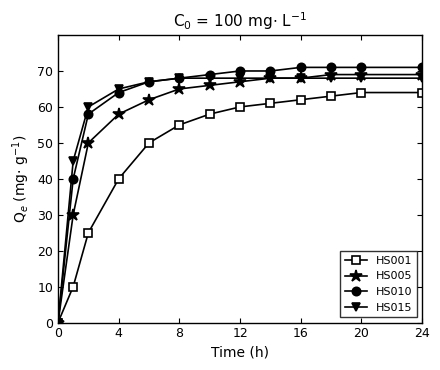

List the series in order of their peak value, lowest first.

HS001, HS015, HS005, HS010